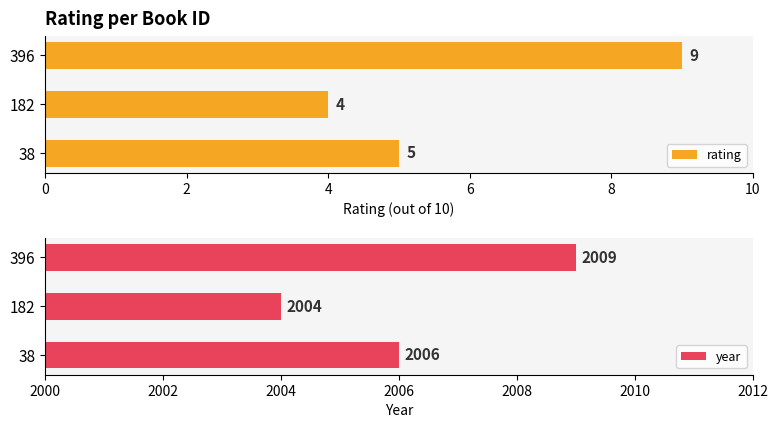

What is the sum of the rating values at 182 and 396?

13